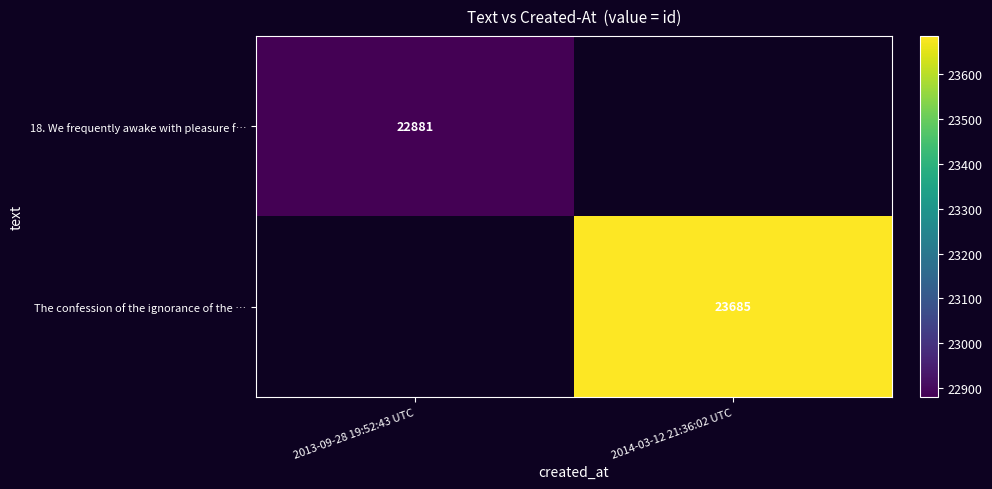

Count the number of categories in the chart.

2